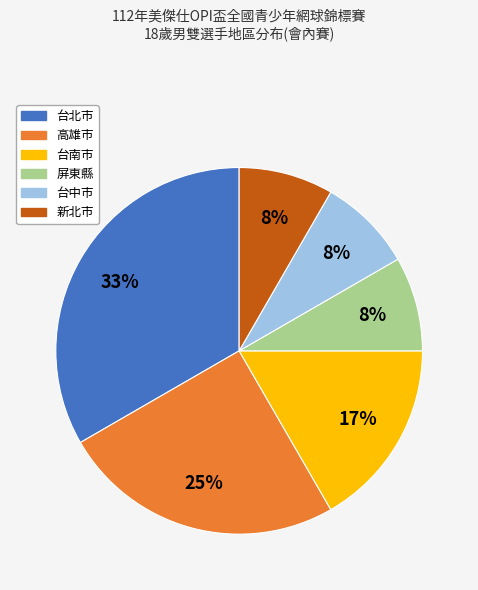

Is there any slice that represents more than half of the pie?

No